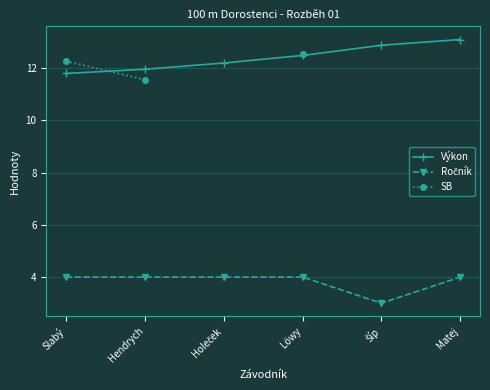

Between Hendrych and Löwy, which is larger?

Löwy